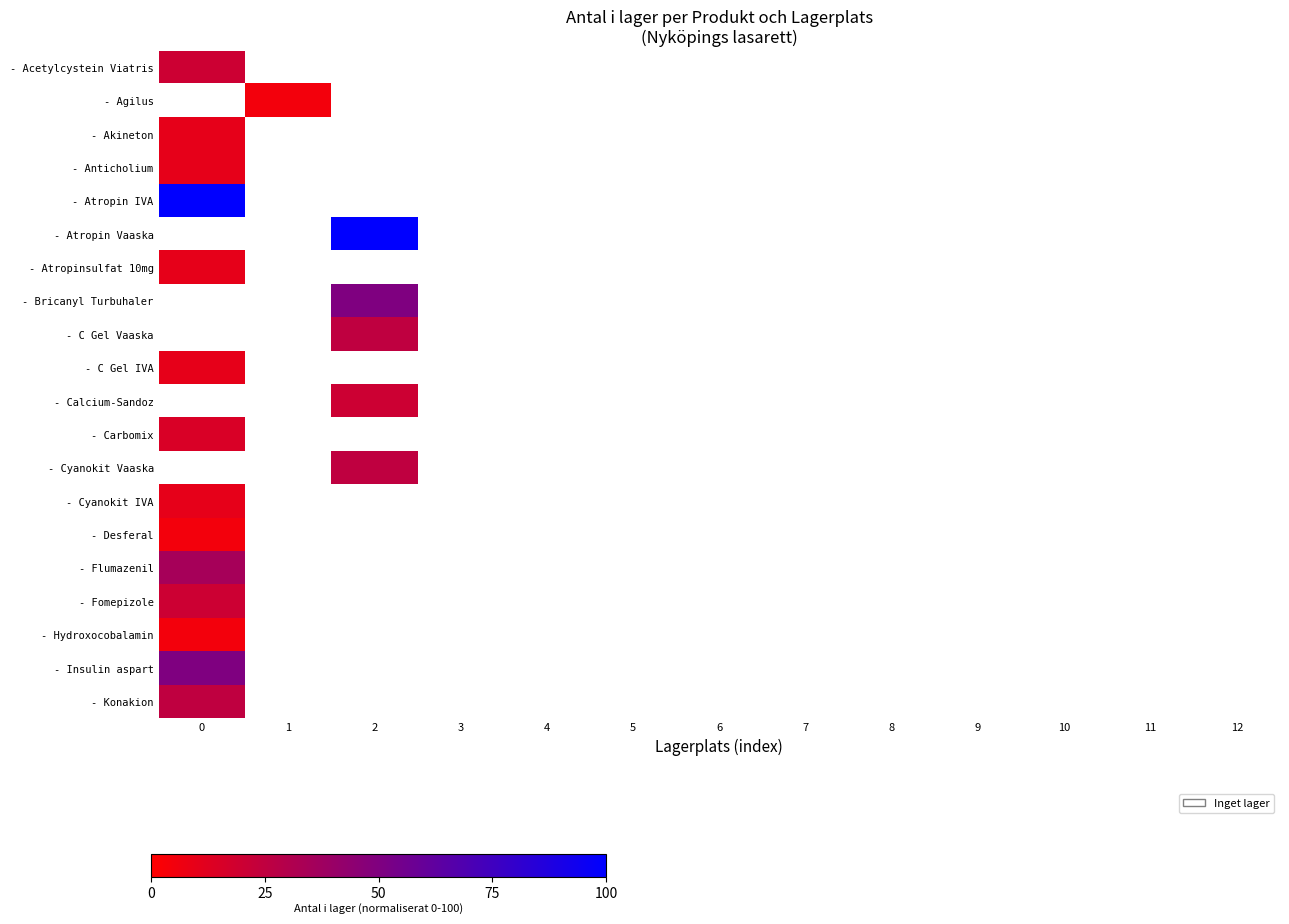

How many distinct data groups are displayed?

20